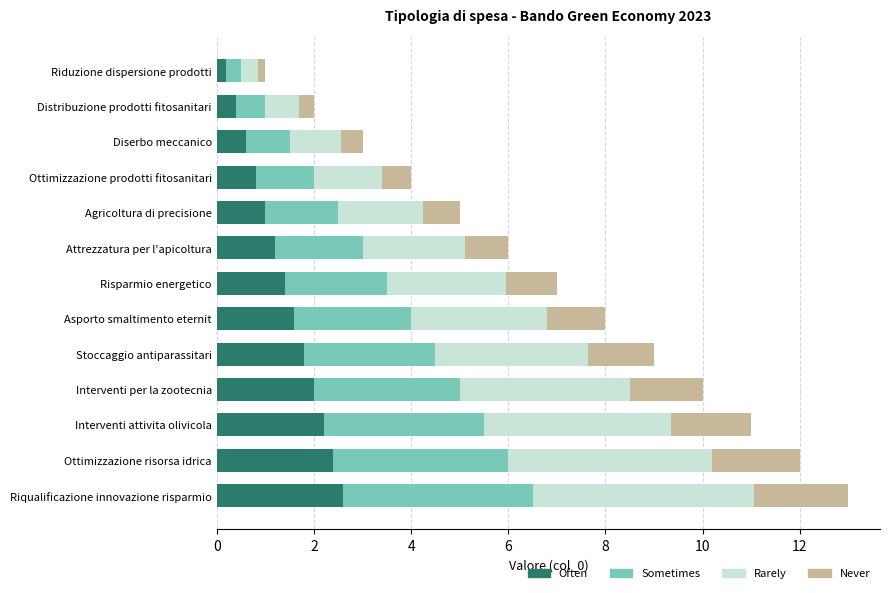

What is the difference between the maximum and minimum values in the Often series?

2.4